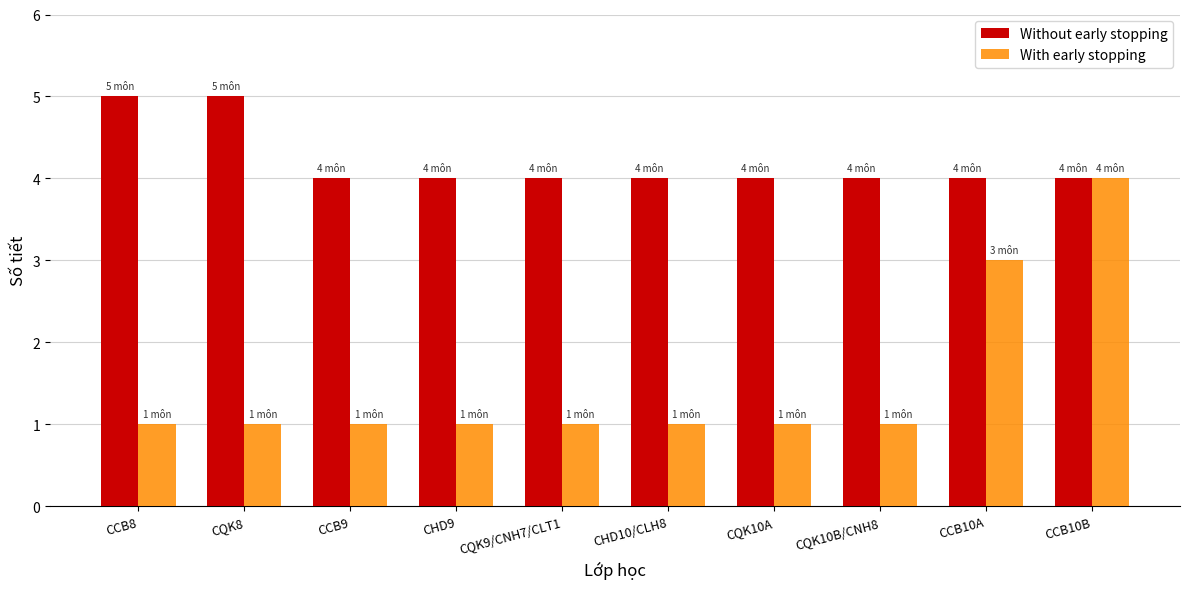

What are all the series names shown in the legend?

Without early stopping, With early stopping